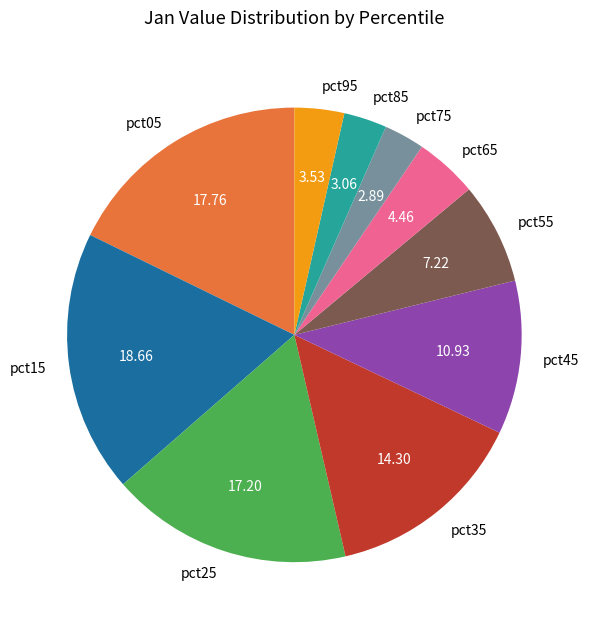

Between pct65 and pct05, which is larger?

pct05